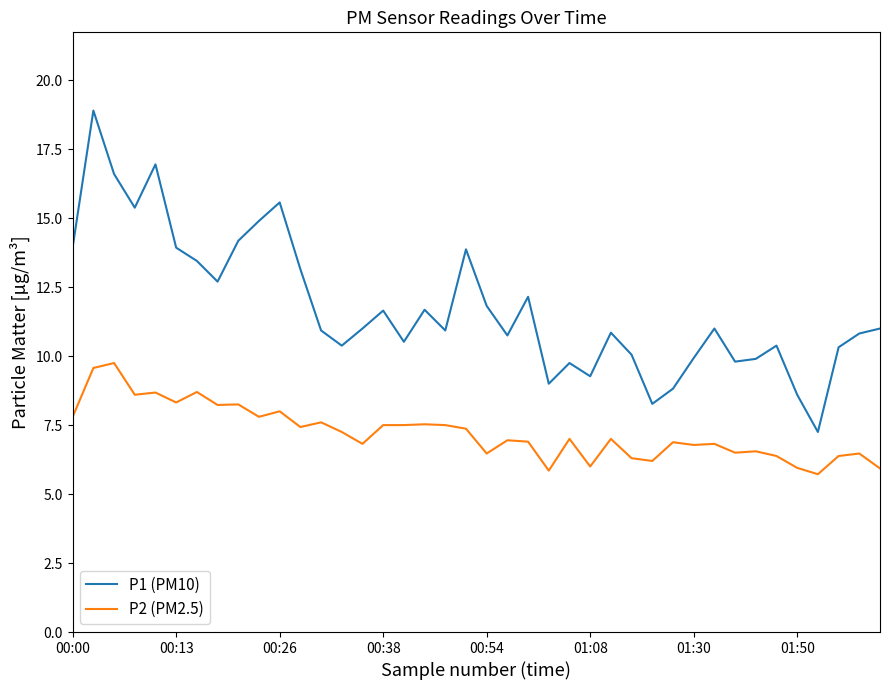

What is the maximum value shown in the chart?

18.9